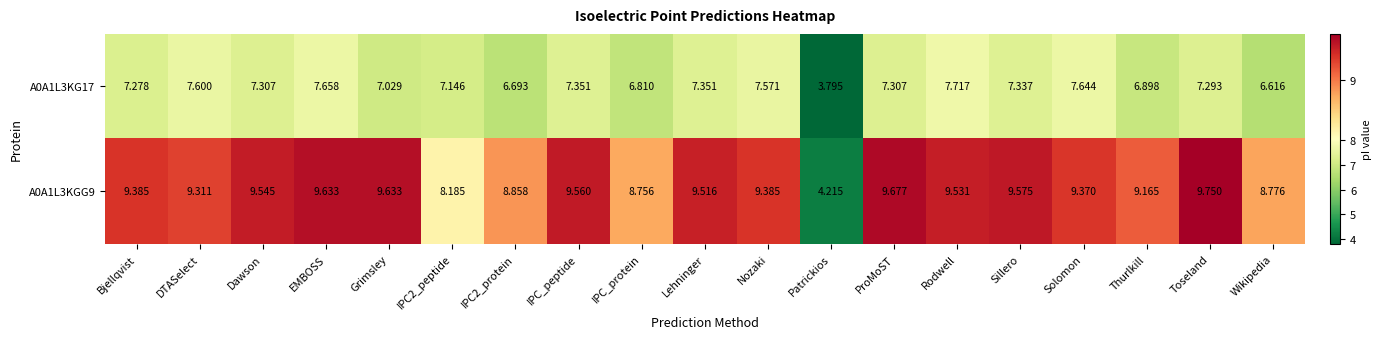

What is the minimum value shown in the chart?

3.8